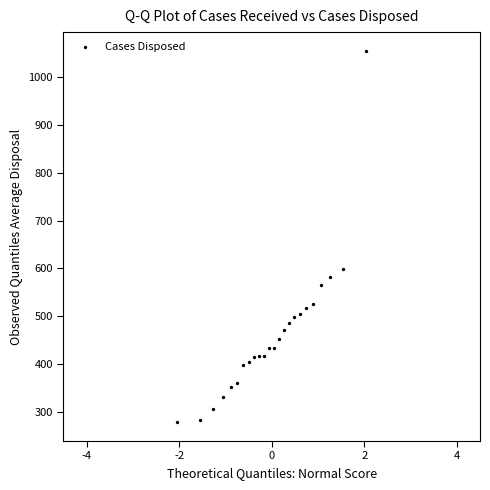

What is the range of Y values (max minus min)?

777